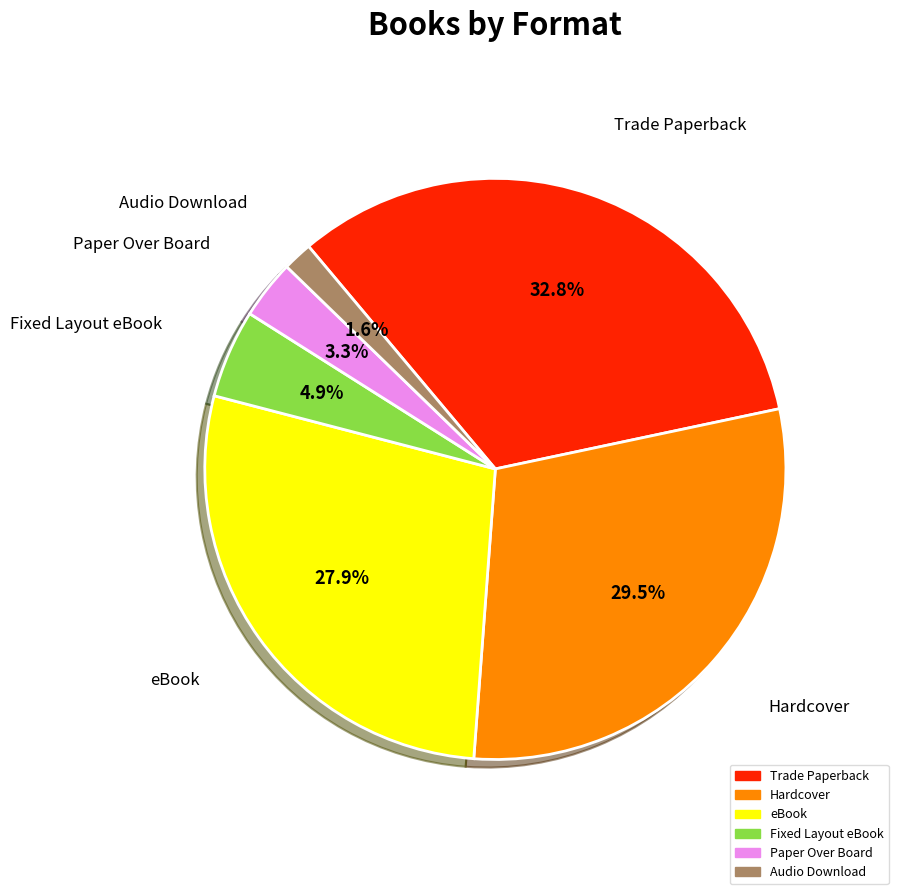

Is there any slice that represents more than half of the pie?

No